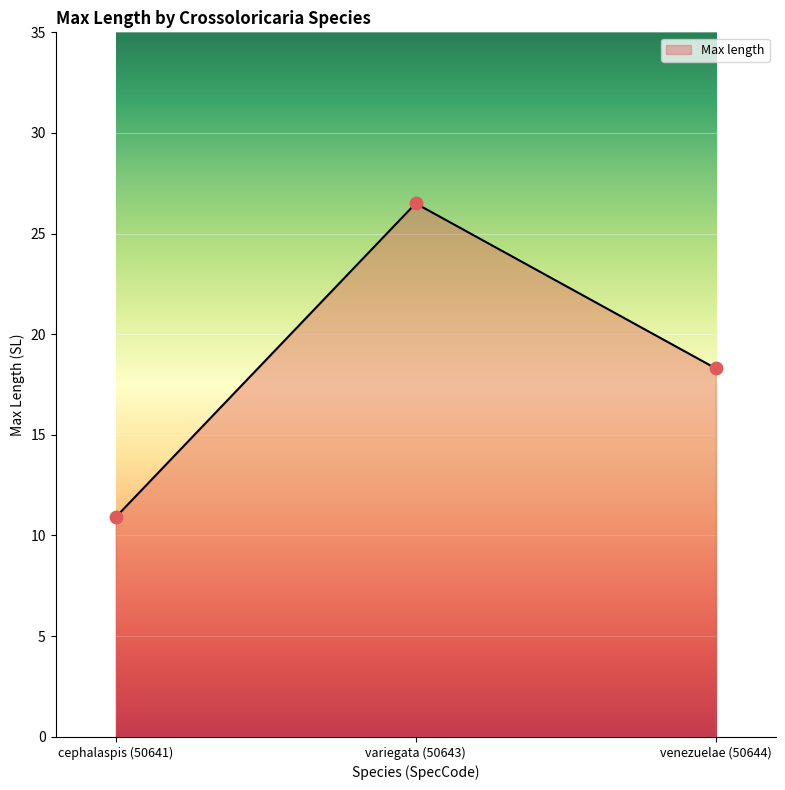

Which has a higher value, venezuelae (50644) or cephalaspis (50641)?

venezuelae (50644)